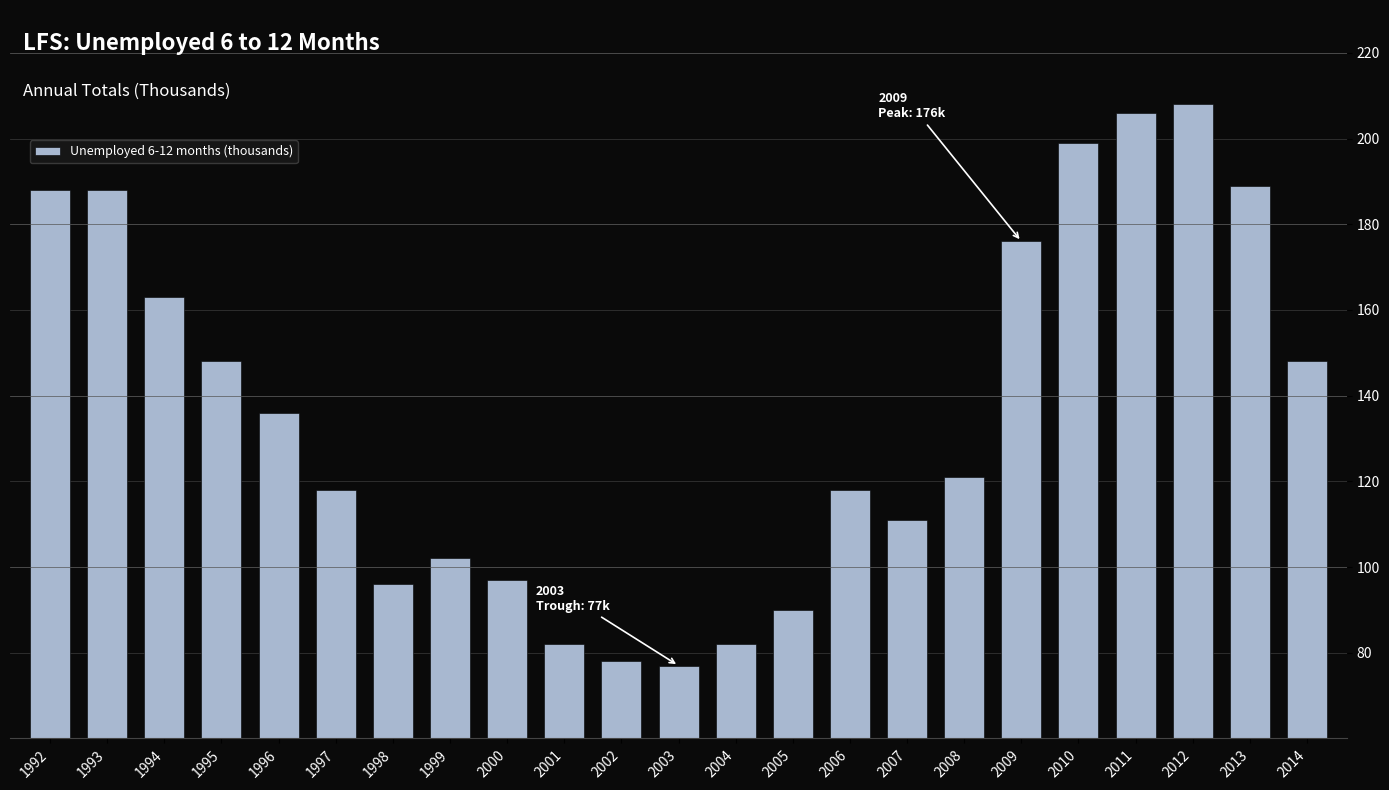

Reading left to right, what are all the values shown in this chart?

188	188	163	148	136	118	96	102	97	82	78	77	82	90	118	111	121	176	199	206	208	189	148